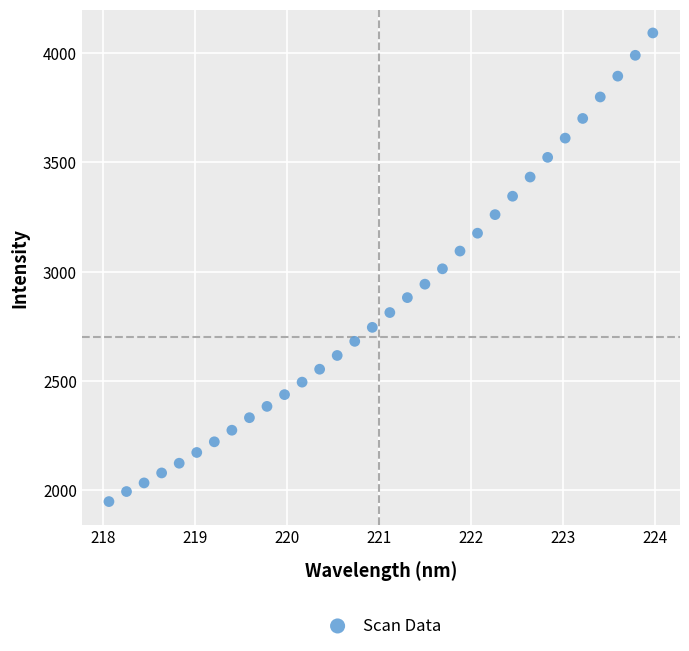

What is the range of X values (max minus min)?

5.9